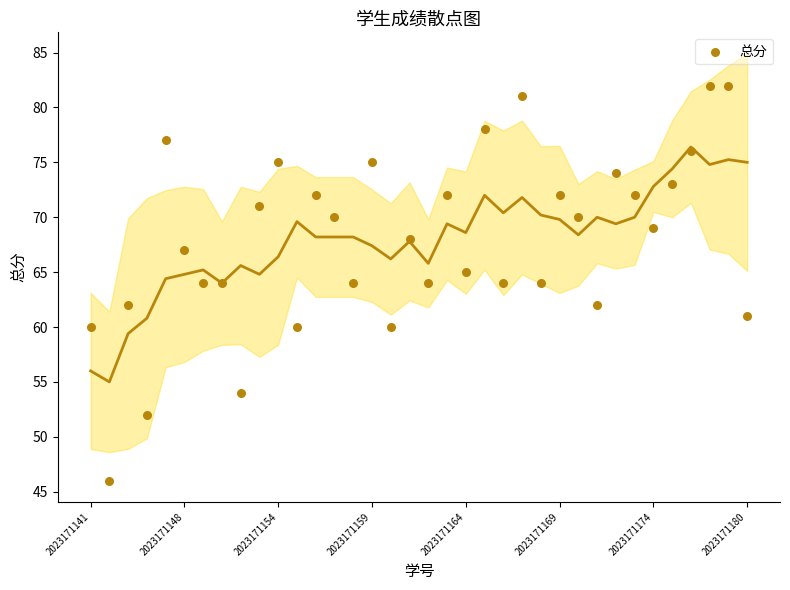

What is the range of Y values (max minus min)?

36